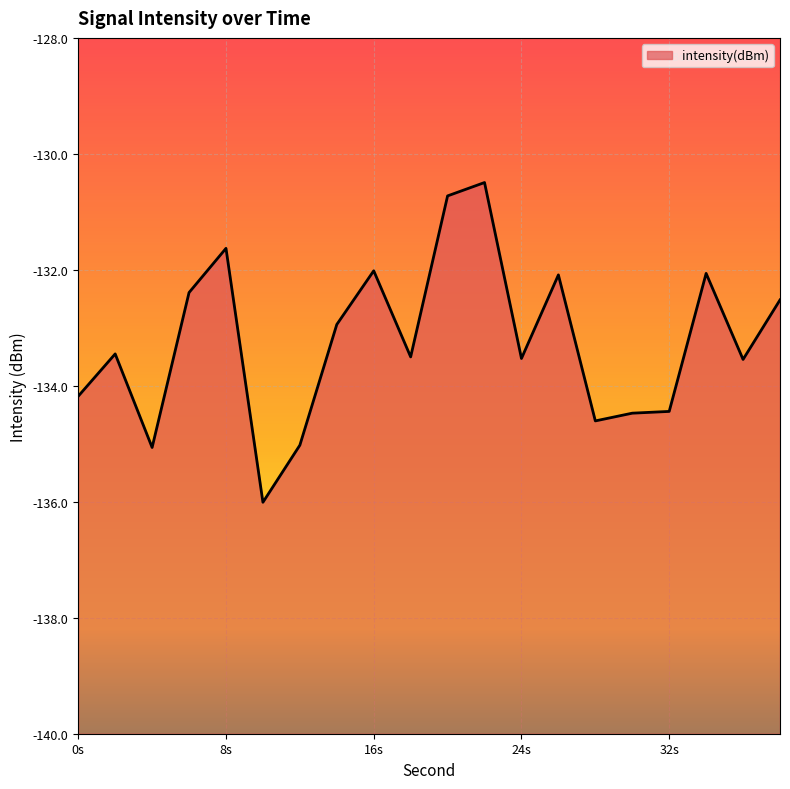

Rank the categories by value from highest to lowest.

22, 20, 8, 16, 34, 26, 6, 38, 14, 2, 18, 24, 36, 0, 32, 30, 28, 12, 4, 10